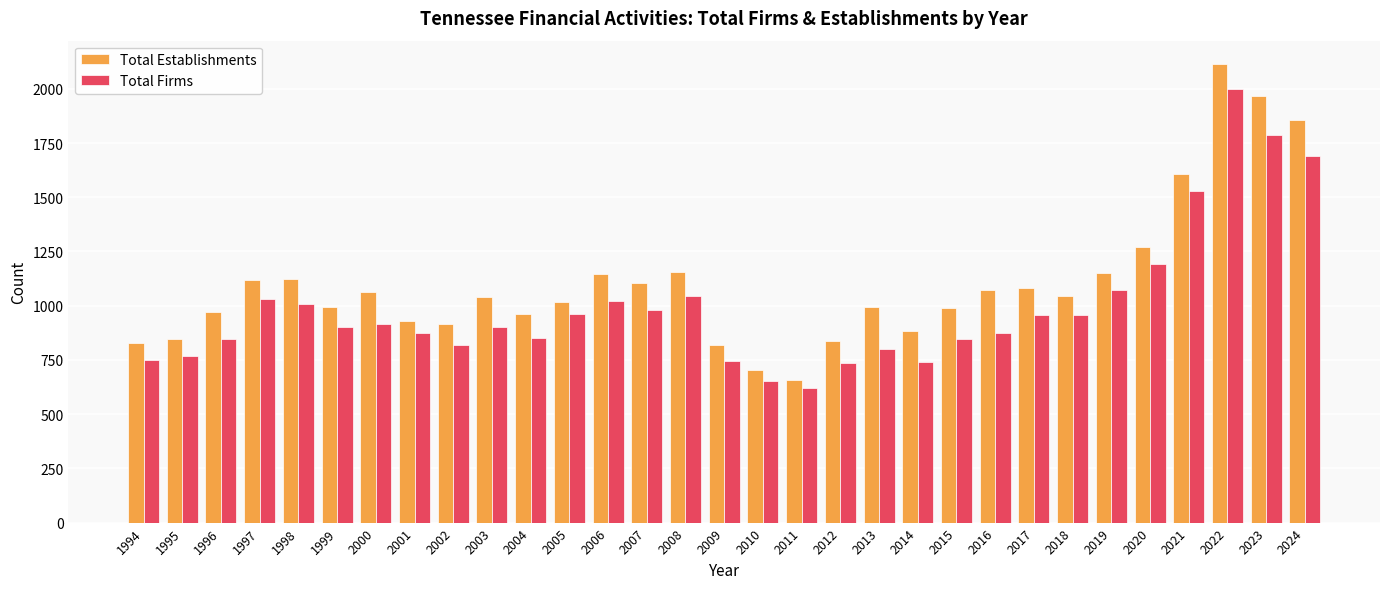

Is it true that Total Establishments equals 960 at 2004?

True